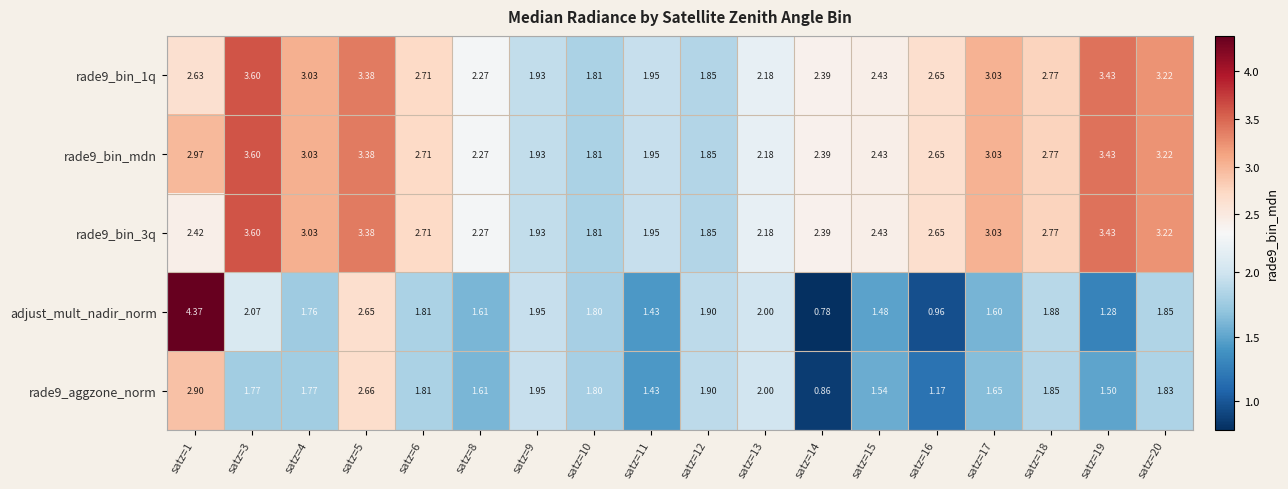

Which series has the widest spread of values?

adjust_mult_nadir_norm